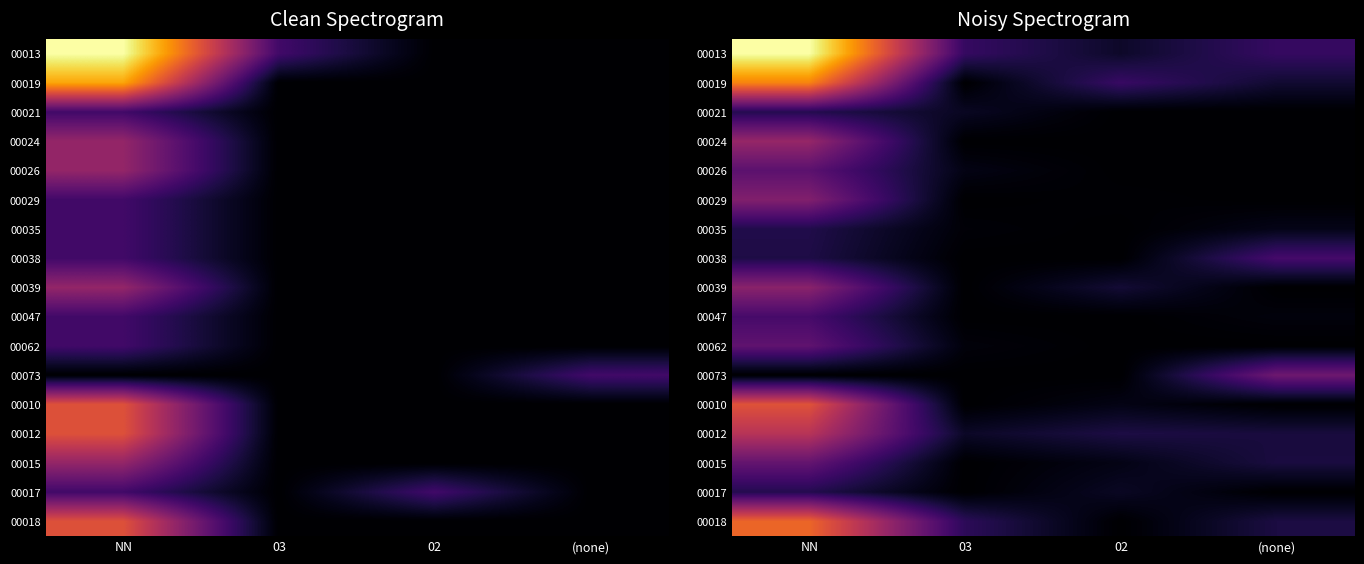

The 00021 series shows 0.2 at (none). True or false?

False